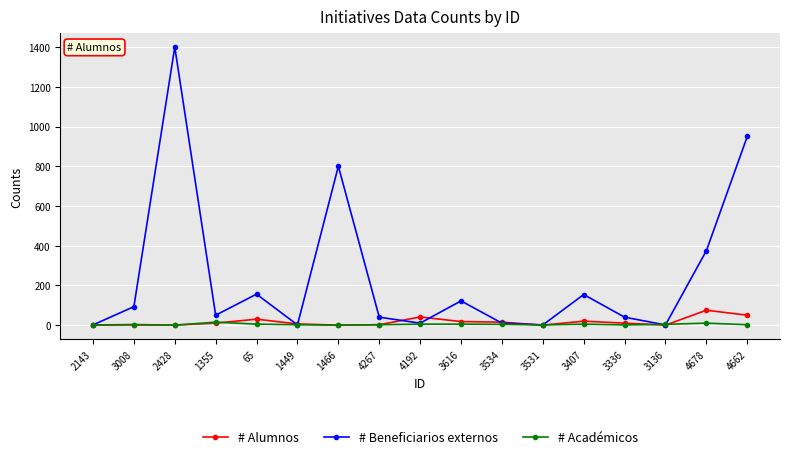

What is the highest value of the # Alumnos series?

75